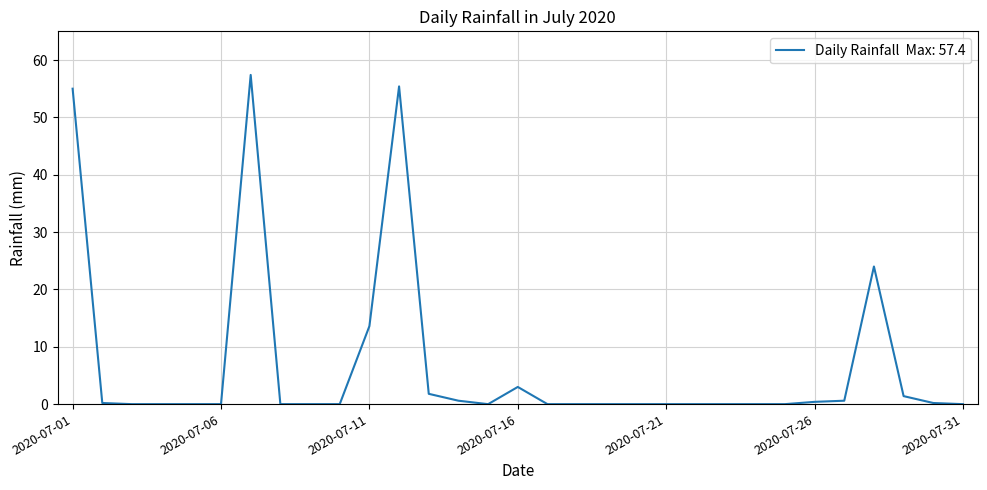

What is the difference between the maximum and minimum values?

57.4